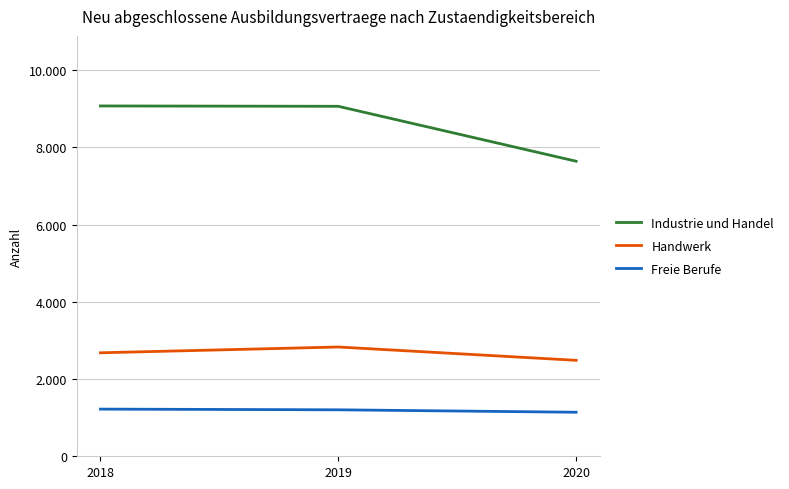

Reading left to right, transcribe all the data shown in this chart.

Industrie und Handel: 9069	9060	7638
Handwerk: 2679	2829	2484
Freie Berufe: 1221	1203	1140